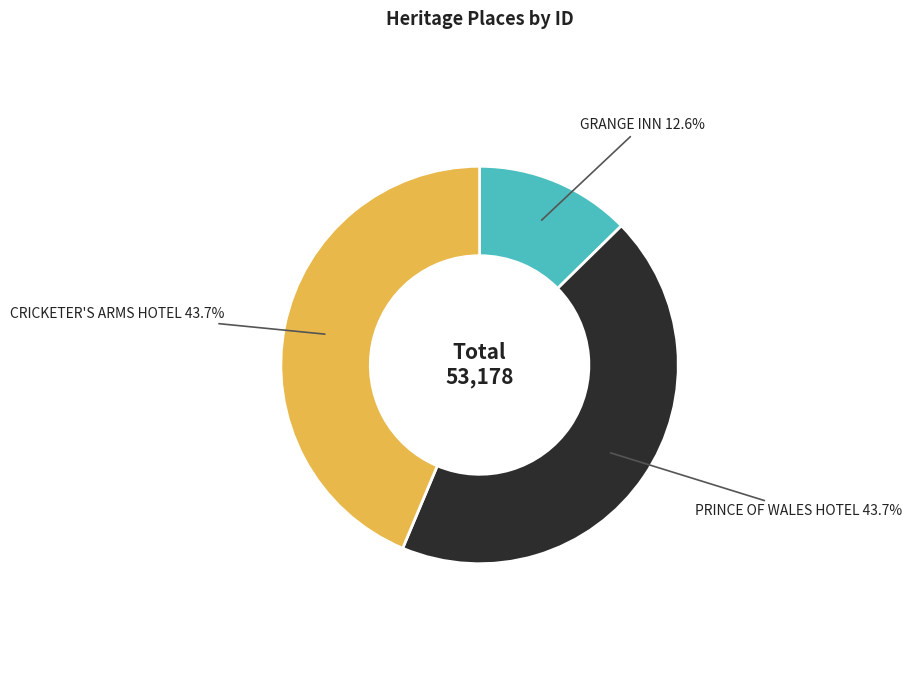

Does any single category account for the majority?

No